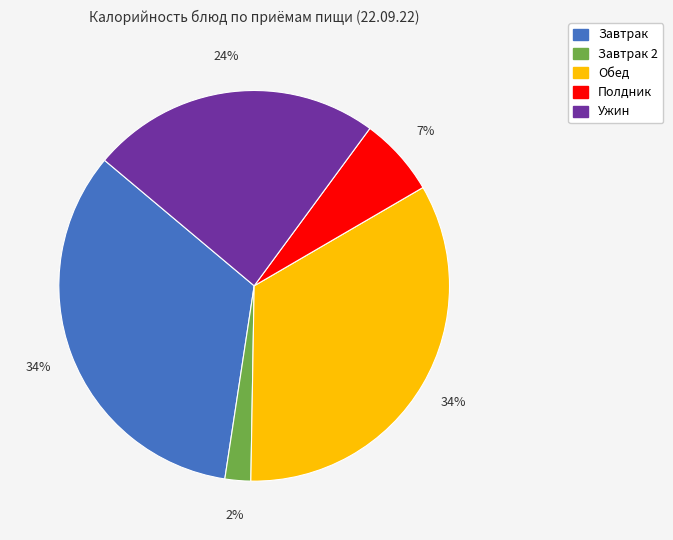

To the nearest percent, what is the difference between the largest and smallest slice percentages?

32%